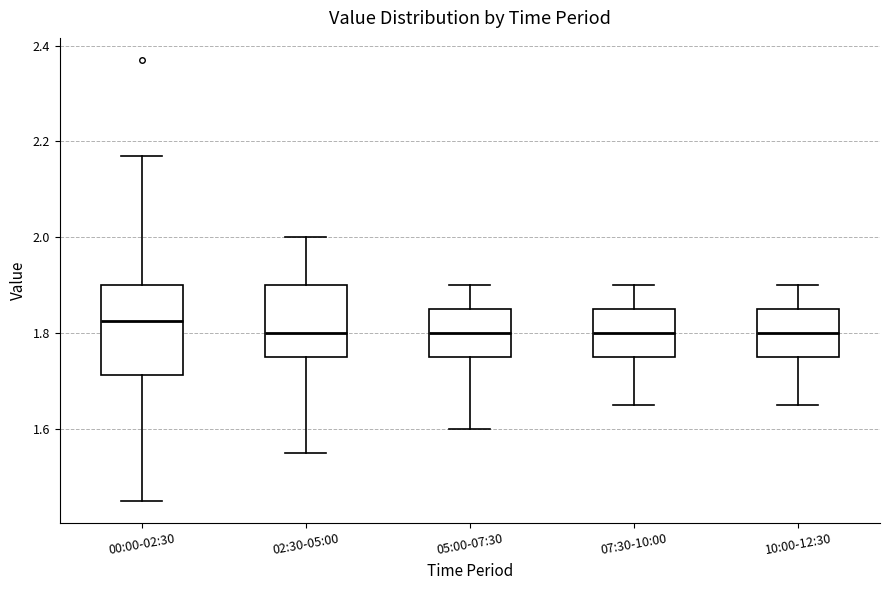

Reading left to right, read every box against the y-axis: the position of its median line, the range the box covers, and the ends of its whiskers. The values are not printed on the chart, so give them approximately, as read against the axis.

00:00-02:30: median 1.82, box 1.72 to 1.90, whiskers 1.46 to 2.18
02:30-05:00: median 1.80, box 1.76 to 1.90, whiskers 1.56 to 2.00
05:00-07:30: median 1.80, box 1.76 to 1.86, whiskers 1.60 to 1.90
07:30-10:00: median 1.80, box 1.76 to 1.86, whiskers 1.66 to 1.90
10:00-12:30: median 1.80, box 1.76 to 1.86, whiskers 1.66 to 1.90